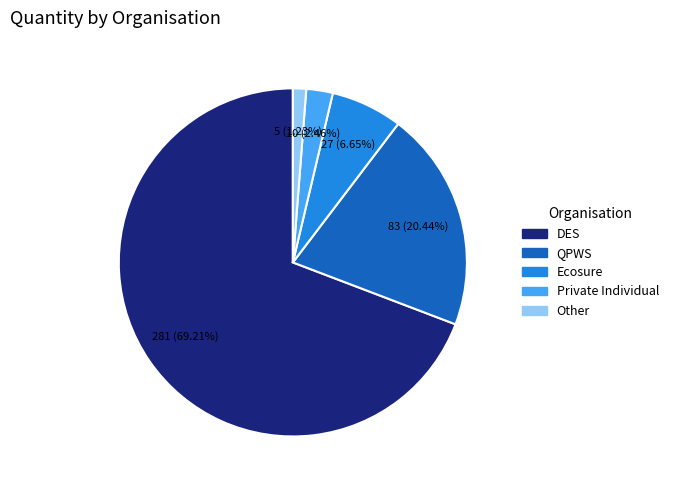

Which category accounts for the majority?

DES